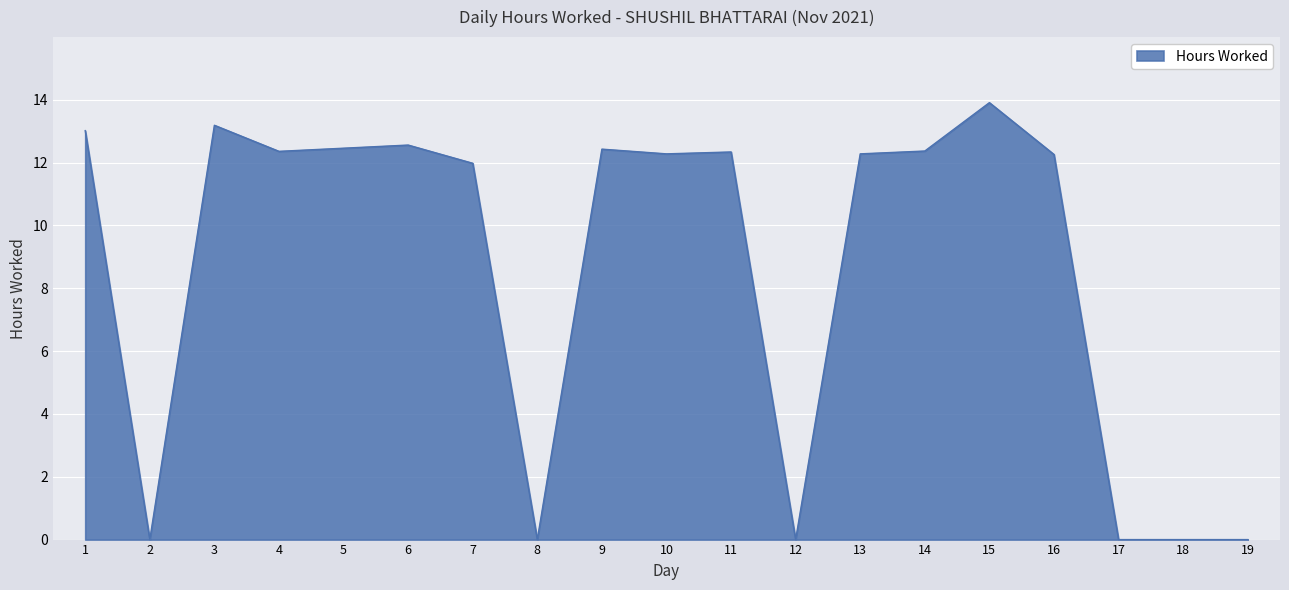

What is the change in value from 3 to 7?

-1.2